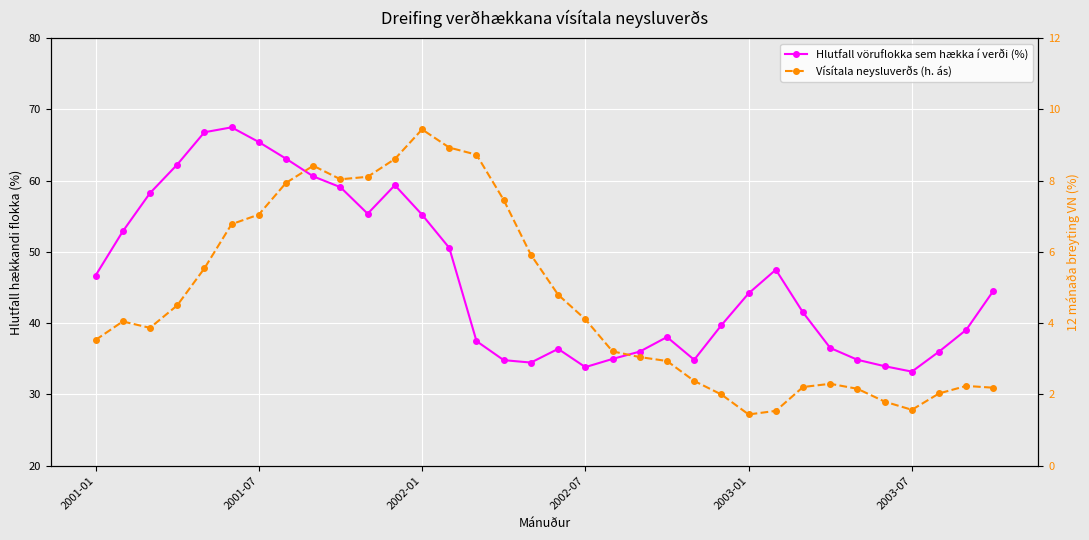

True or false: Hlutfall vöruflokka sem hækka í verði (%) and Vísítala neysluverðs (h. ás) intersect in this chart.

False